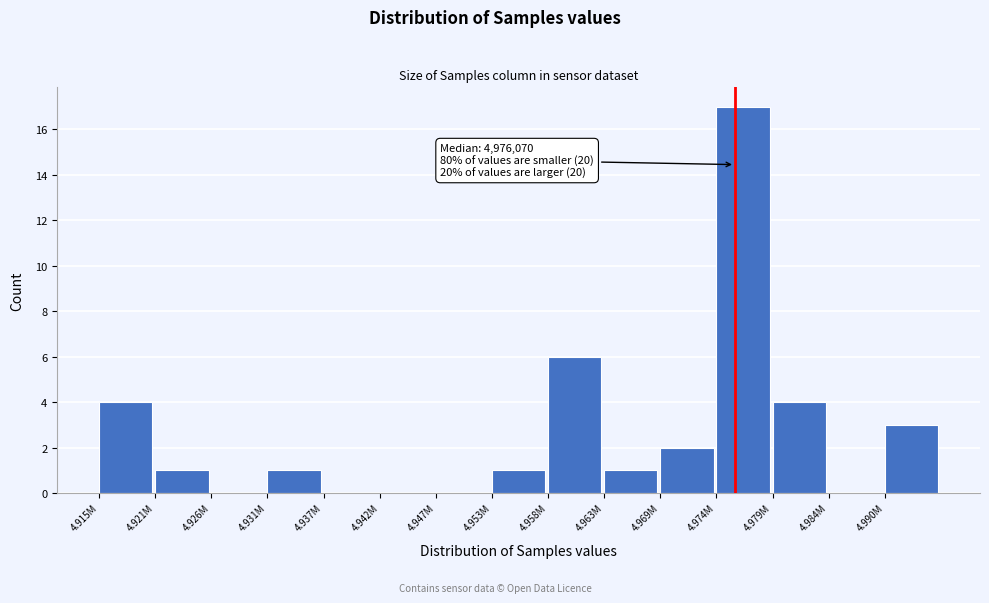

Reading right to left, list all the values displayed in this chart.

4.990M=3	4.984M=0	4.979M=4	4.974M=17	4.969M=2	4.963M=1	4.958M=6	4.953M=1	4.947M=0	4.942M=0	4.937M=0	4.931M=1	4.926M=0	4.921M=1	4.915M=4